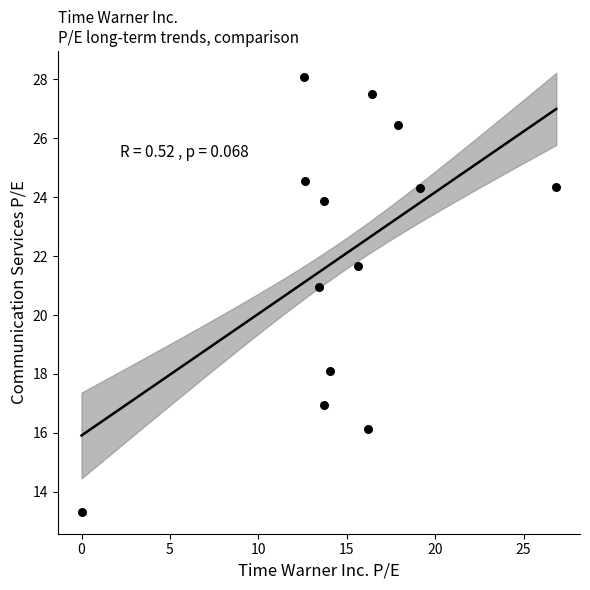

What is the range of X values (max minus min)?

26.9